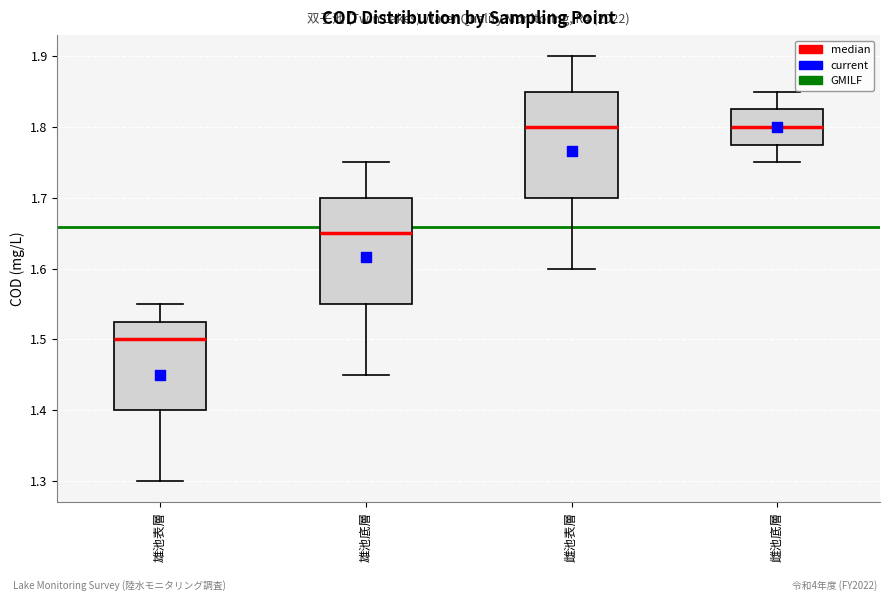

Reading left to right, transcribe this box plot: for each box, give where its median line is, the range the box spans, and where its two whiskers end, as read against the y-axis. The values are not printed on the chart, so give them approximately, as read against the axis.

雄池表層: median 1.50, box 1.40 to 1.53, whiskers 1.30 to 1.55
雄池底層: median 1.65, box 1.55 to 1.70, whiskers 1.45 to 1.75
雌池表層: median 1.80, box 1.70 to 1.85, whiskers 1.60 to 1.90
雌池底層: median 1.80, box 1.78 to 1.83, whiskers 1.75 to 1.85